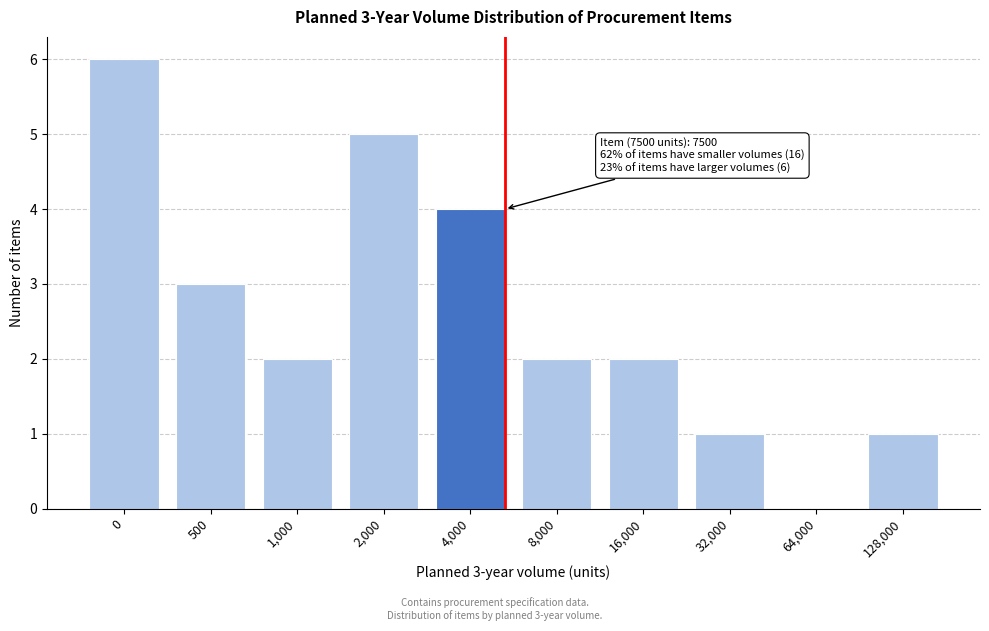

Reading left to right, list all the values displayed in this chart.

0=6	500=3	1,000=2	2,000=5	4,000=4	8,000=2	16,000=2	32,000=1	64,000=0	128,000=1